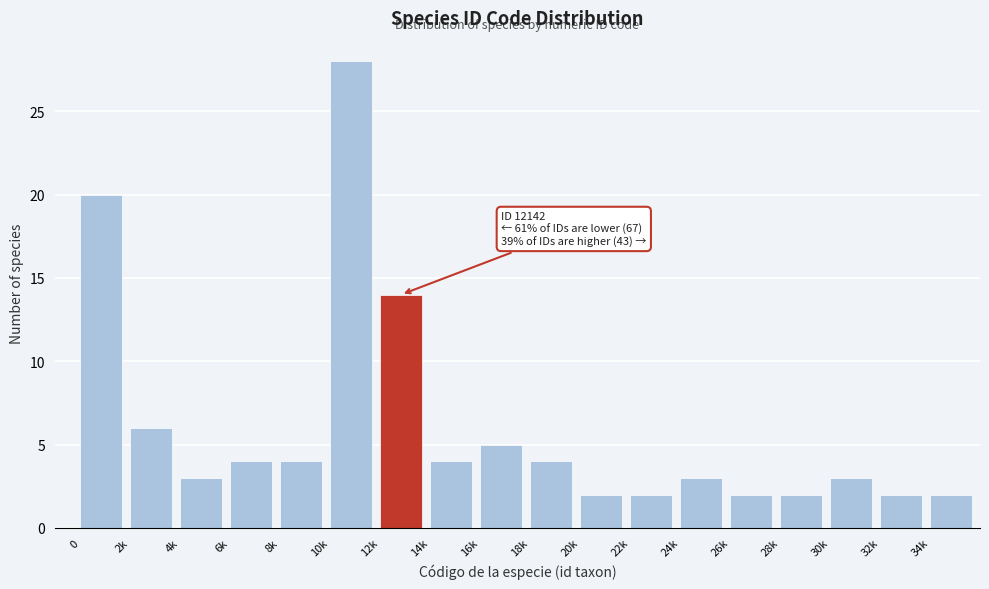

Reading right to left, extract all data points from this chart.

34k=2	32k=2	30k=3	28k=2	26k=2	24k=3	22k=2	20k=2	18k=4	16k=5	14k=4	12k=14	10k=28	8k=4	6k=4	4k=3	2k=6	0=20